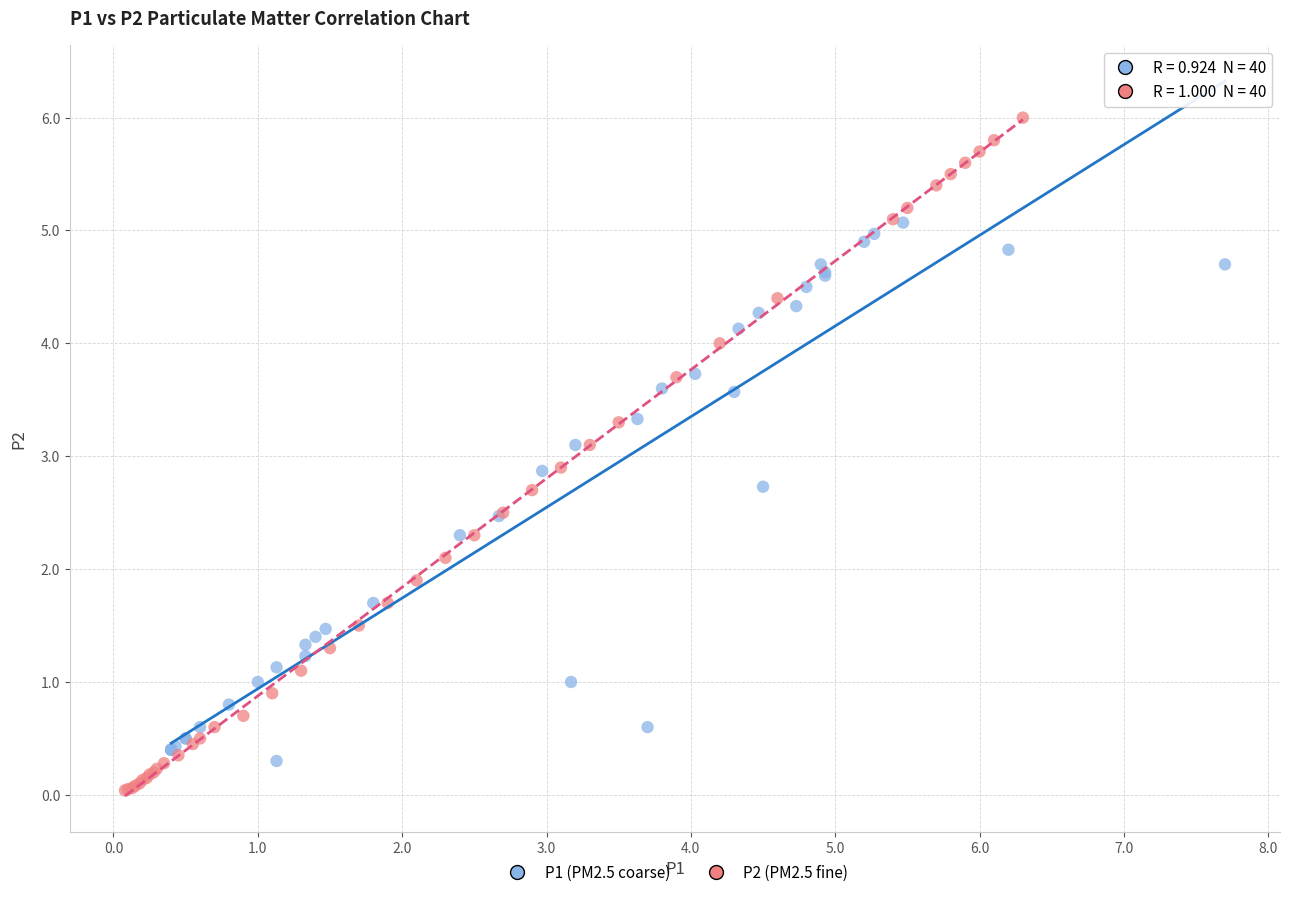

What are all the series names shown in the legend?

P1 (PM2.5 coarse), P2 (PM2.5 fine)